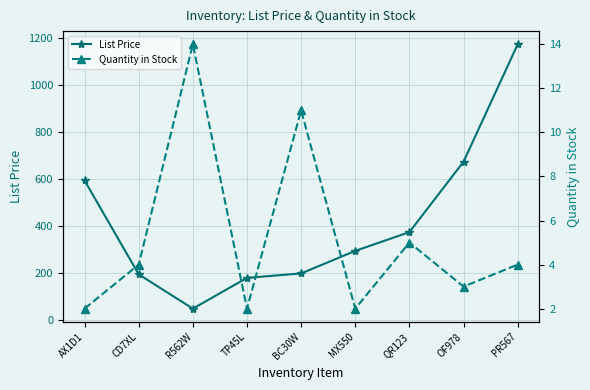

True or false: List Price and Quantity in Stock cross at least once.

False